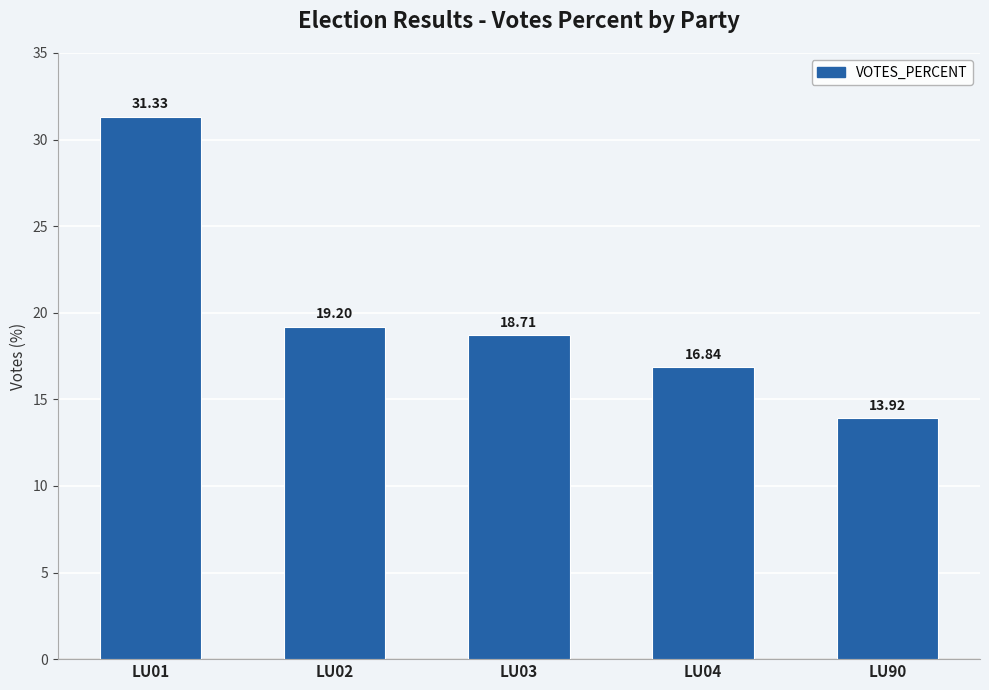

Reading right to left, list all the values displayed in this chart.

13.9	16.8	18.7	19.2	31.3